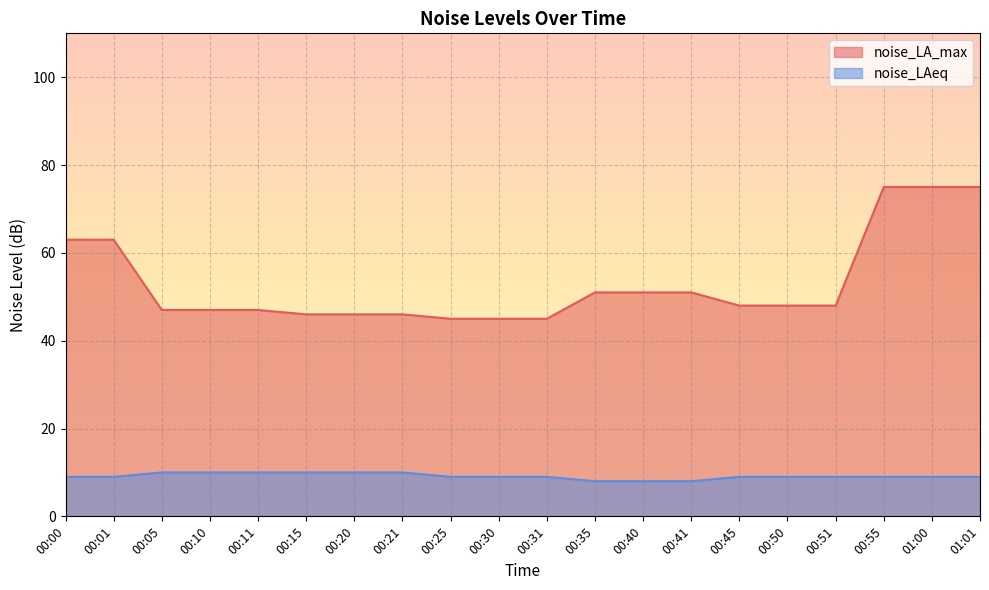

How many distinct data groups are displayed?

2